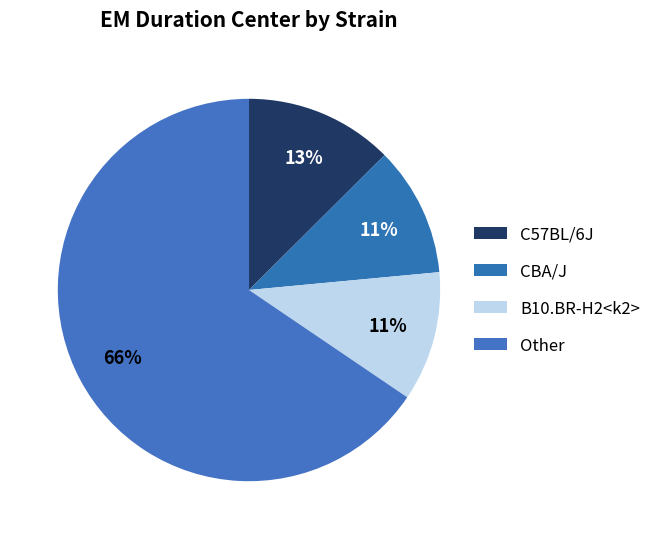

How many segments does this pie chart have?

4